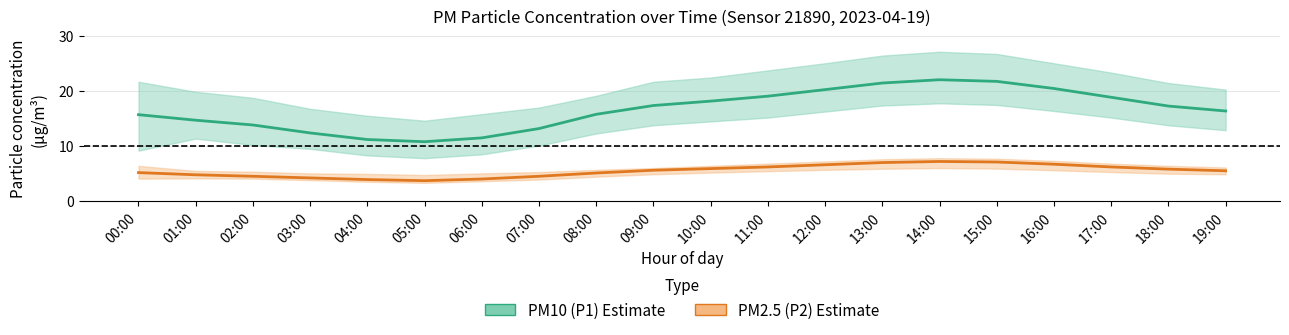

What position from the left is 13:00?

14